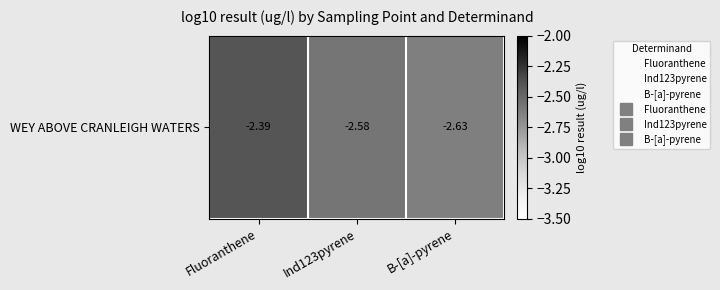

Which label corresponds to the smallest value in the chart?

B-[a]-pyrene